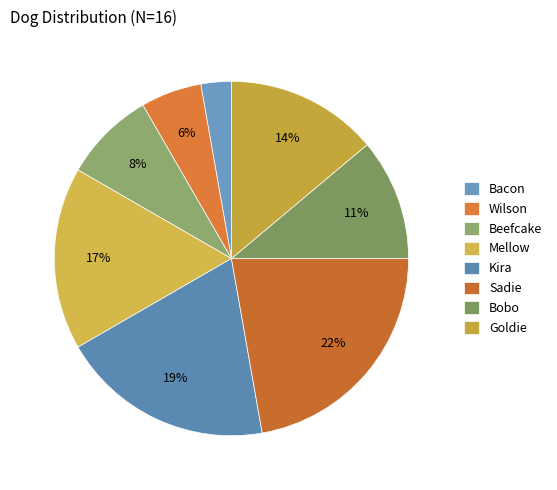

What is the ratio of the value at Wilson to the value at Mellow?

0.3